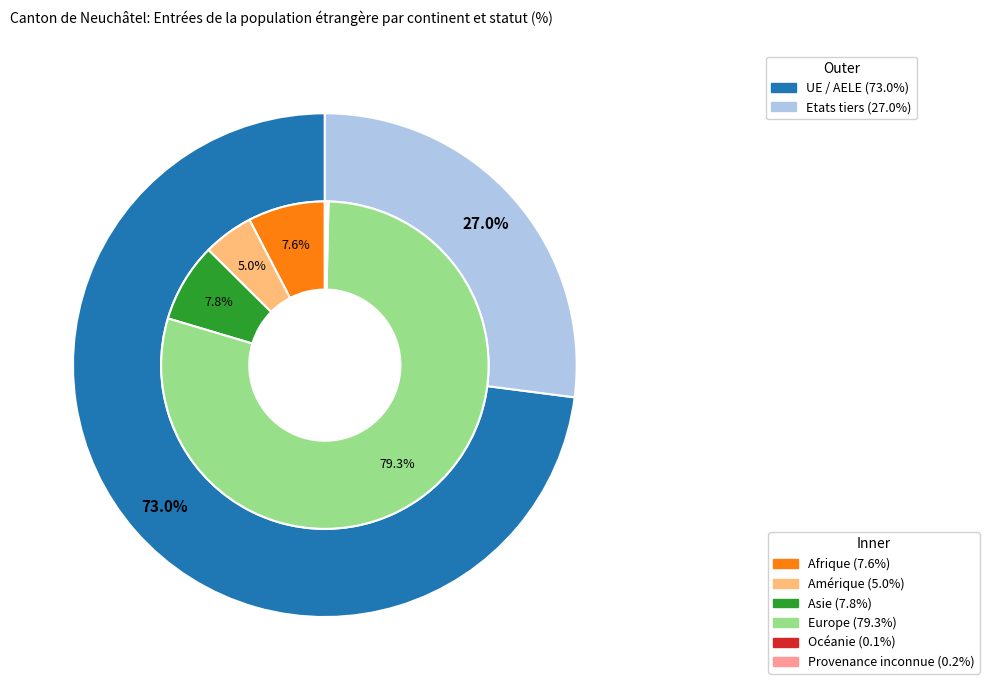

Is the sum of Asie and Amérique greater than half?

No